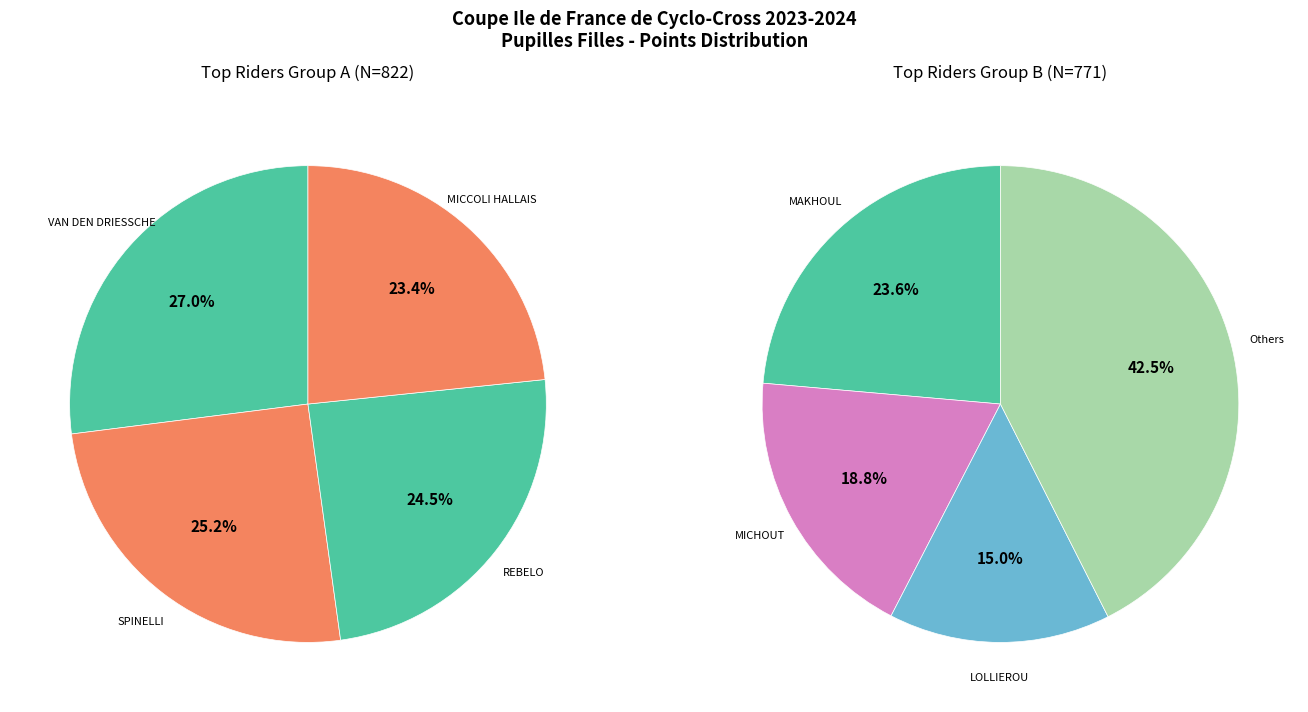

Does LE NEUN represent more than half of the total?

No